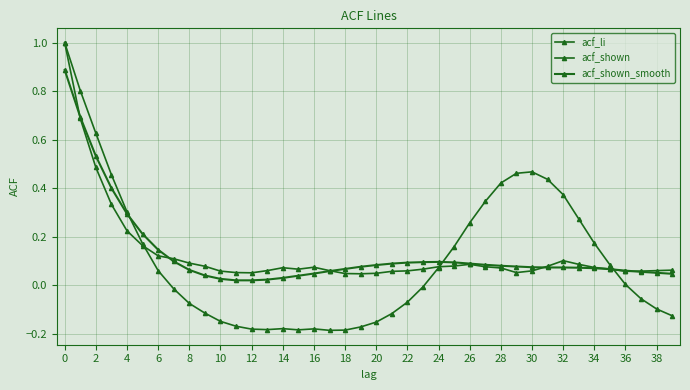

After their last crossing, which series has the higher values: acf_shown or acf_li?

acf_shown